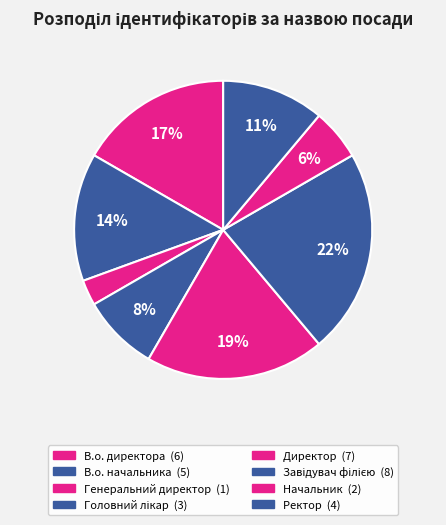

How many slices are in this pie chart?

8